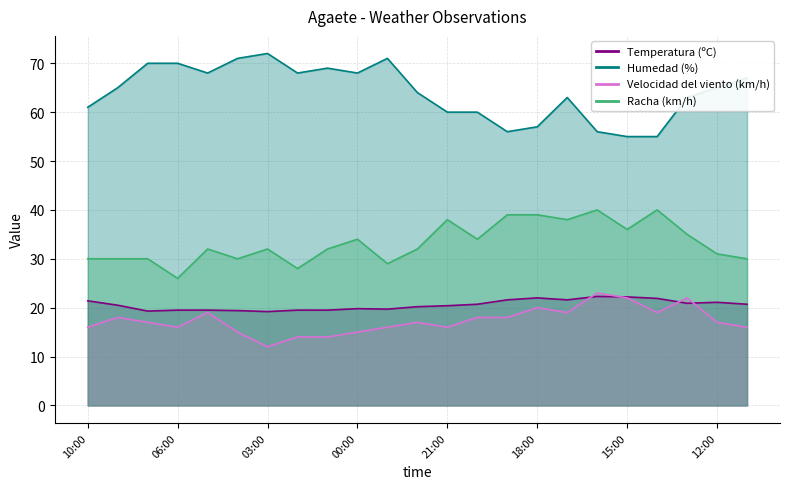

Is the value of Humedad (%) at 02:00 greater than the value of Temperatura (ºC) at 15:00?

Yes